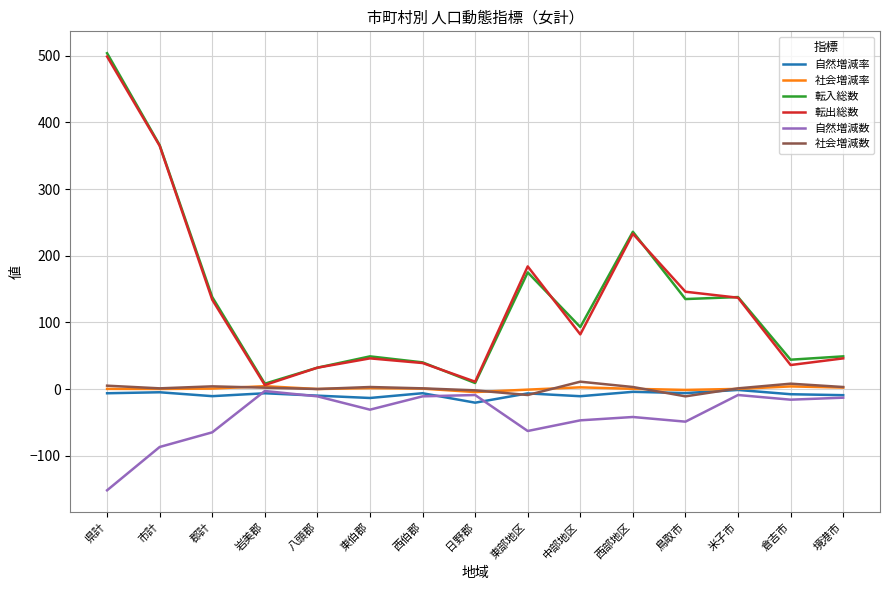

How many values in the 社会増減数 series are below 2?

7